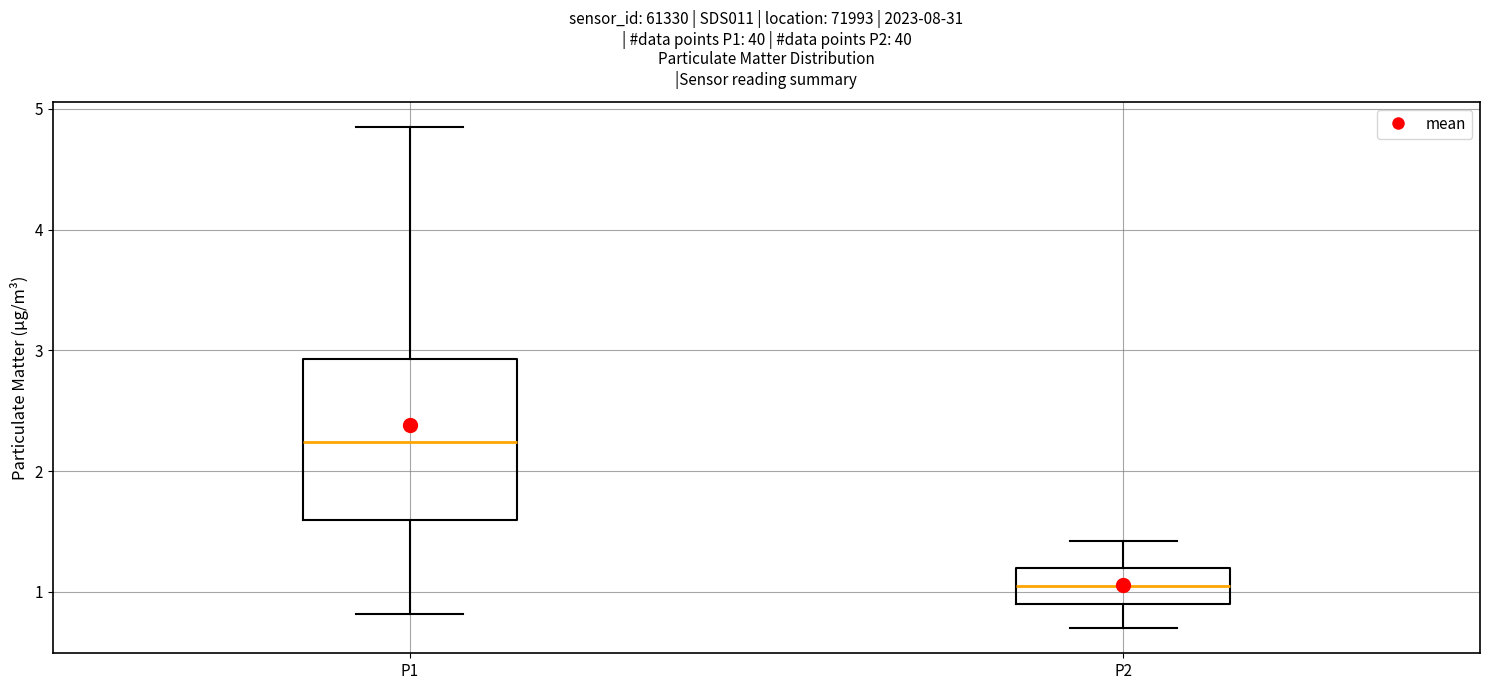

Which box has the lowest median line?

P2